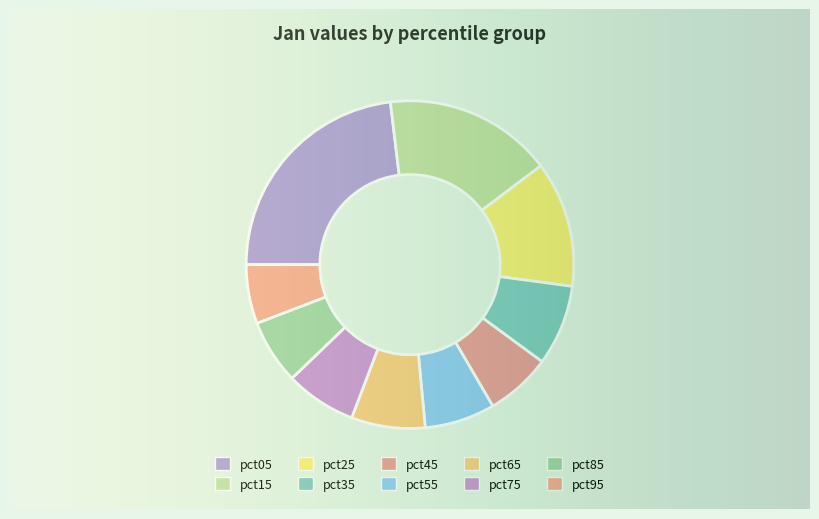

The pct95 slice represents 16% of the pie. True or false?

False